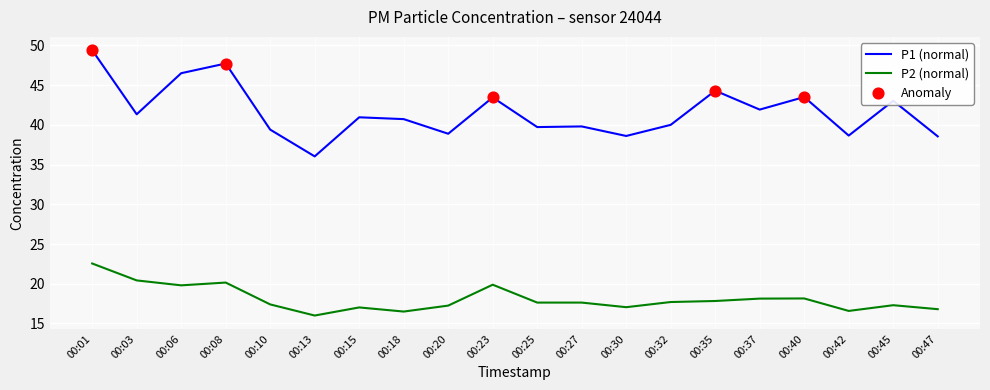

Which series has the widest spread of values?

P1 (normal)